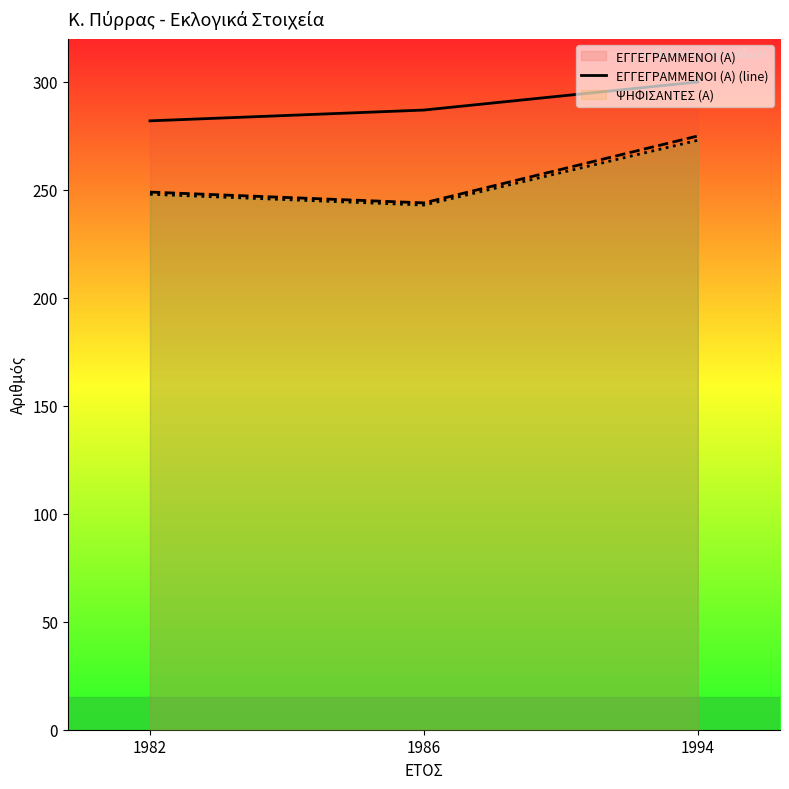

At which category is the sum across all series the highest?

1994